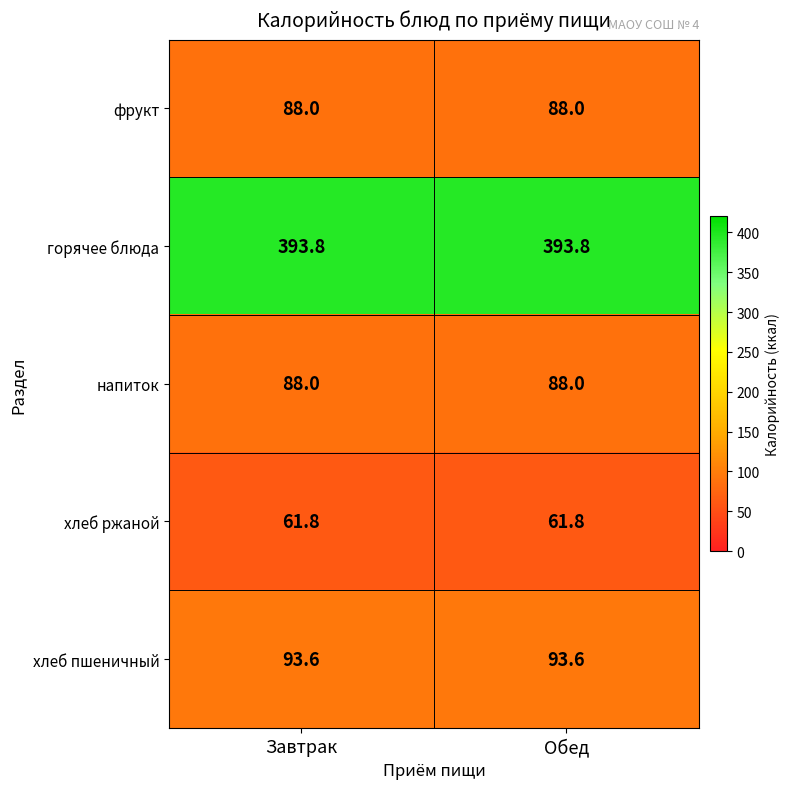

What is the minimum value for фрукт?

88.0